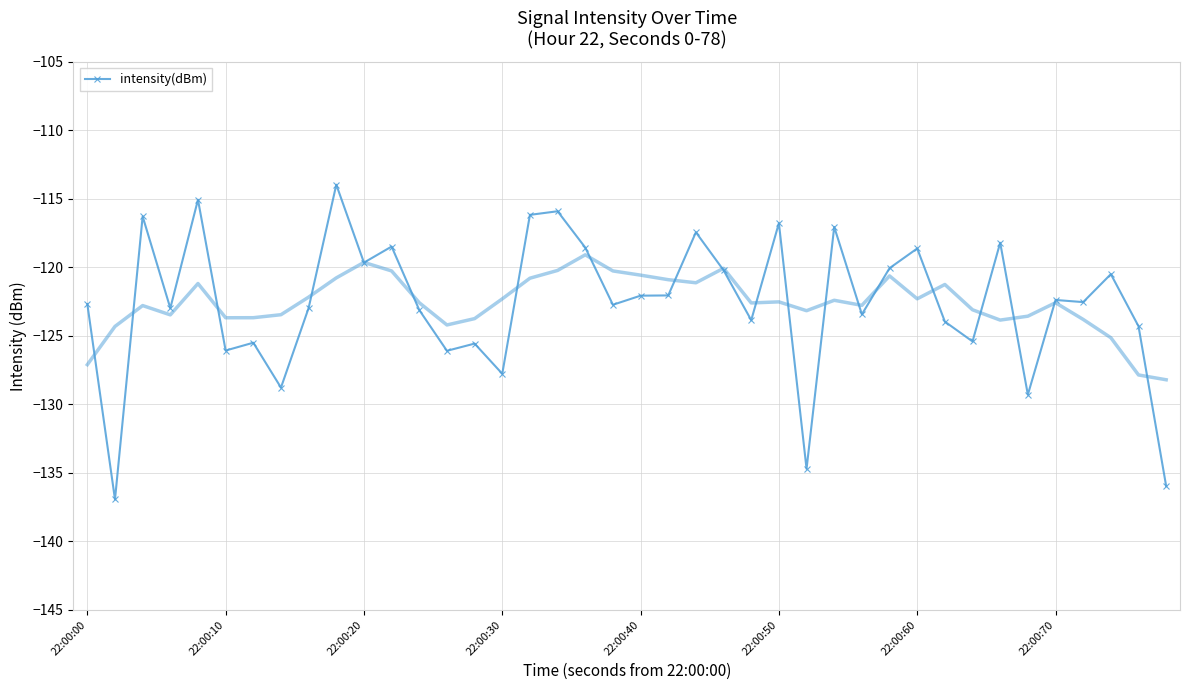

Is it true that intensity(dBm) equals -127.8 at 22:00:30?

True